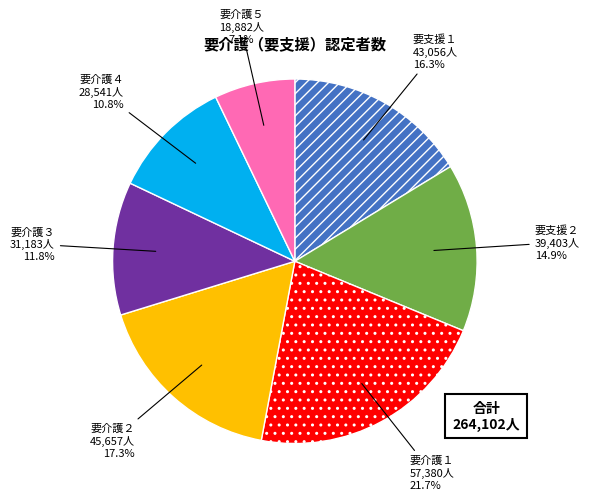

What percentage is the 要介護３ slice, to the nearest percent?

12%